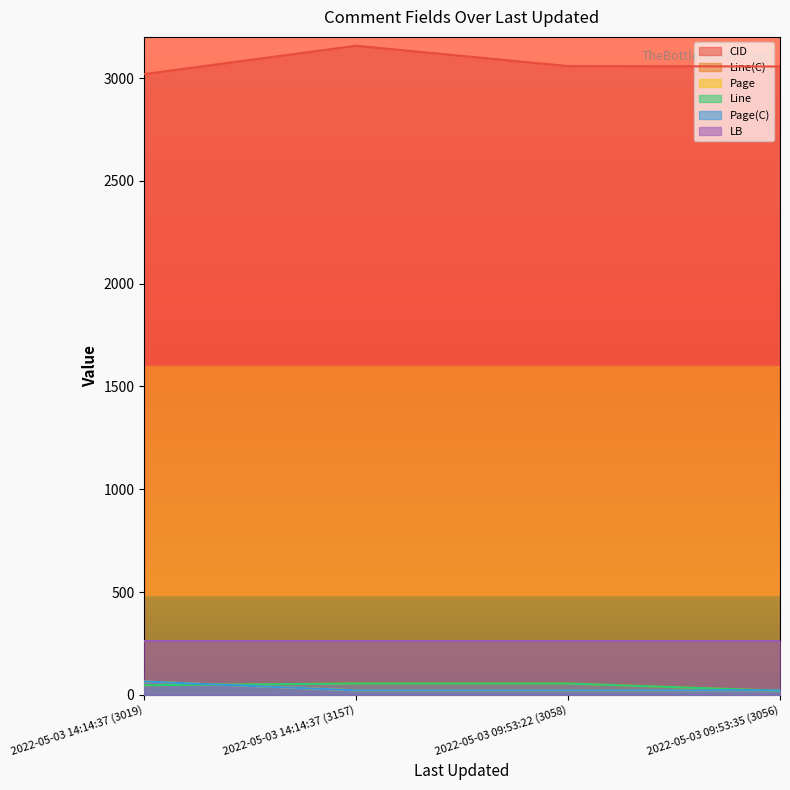

Does the chart display data point markers on the line(s)?

No